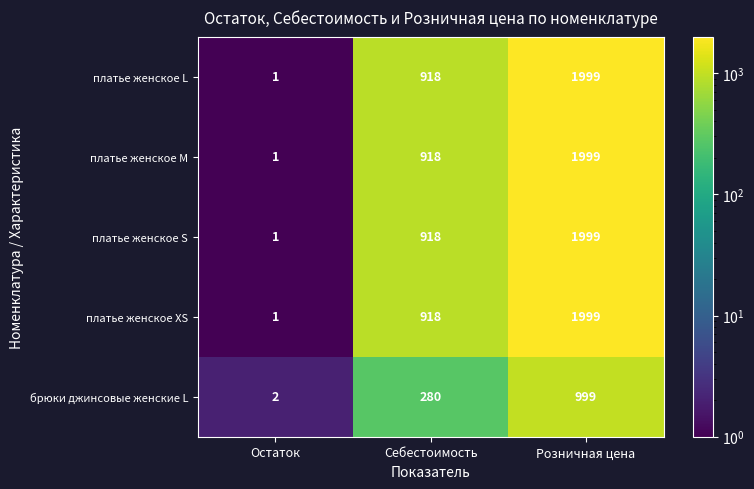

Read the платье женское XS value at Себестоимость, to the nearest 50.

900